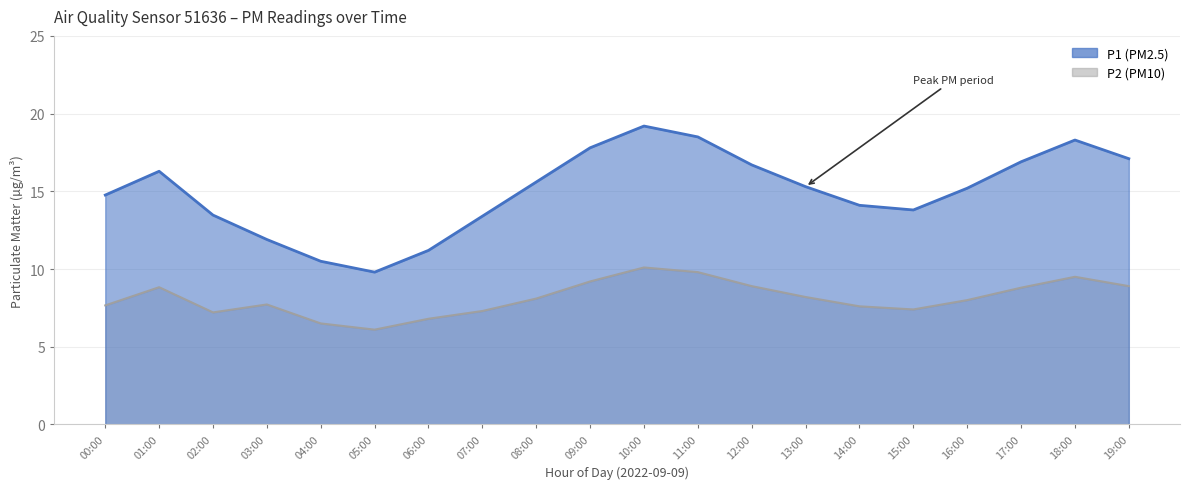

True or false: P2 has more than 0 interior local peaks.

True